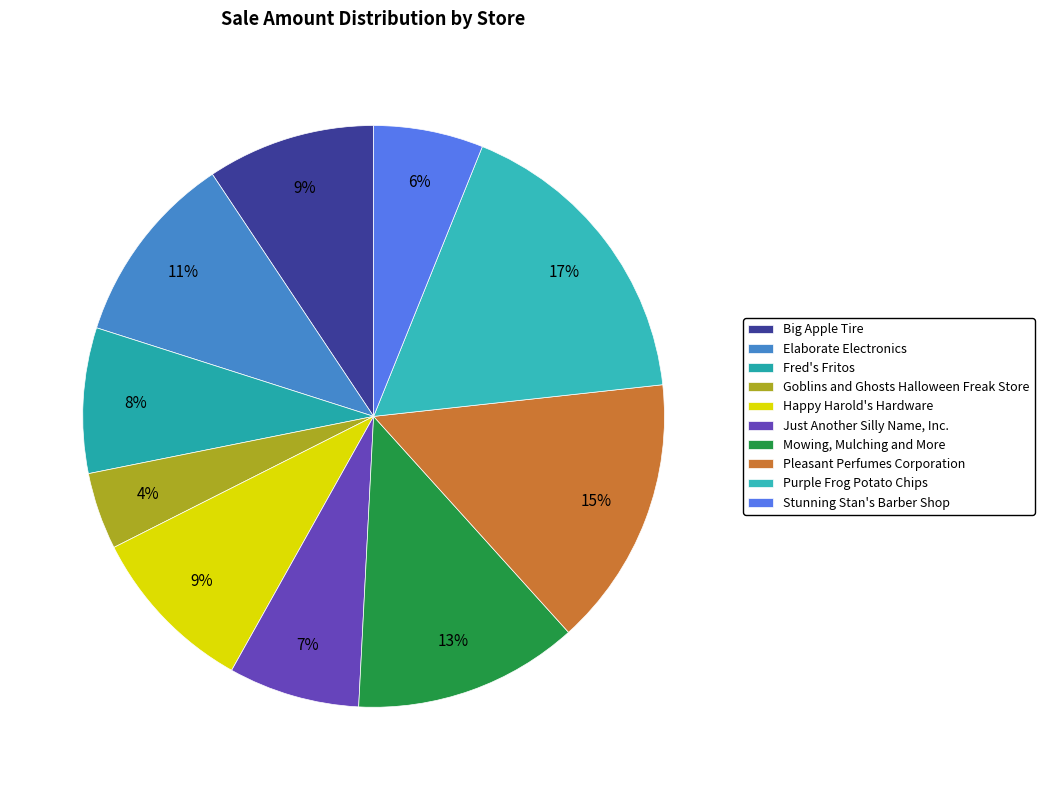

To the nearest percent, what is the combined percentage of Mowing, Mulching and More and Stunning Stan's Barber Shop?

19%